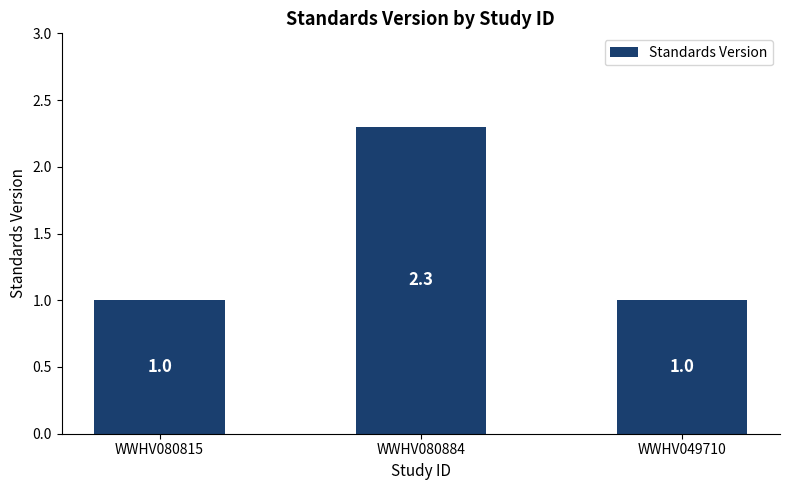

The chart shows a value of 1.0 at WWHV080815. True or false?

True